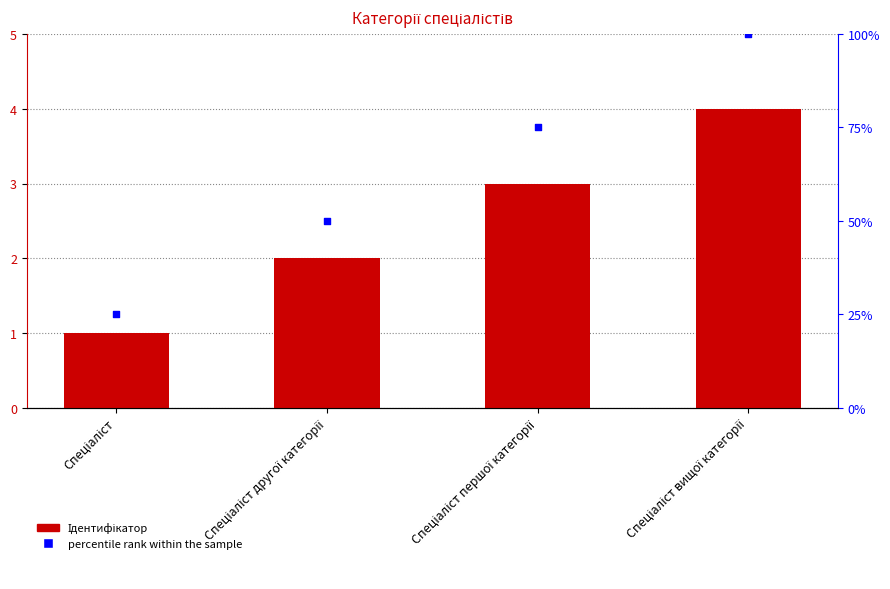

At how many categories does at least one series exceed 90?

1